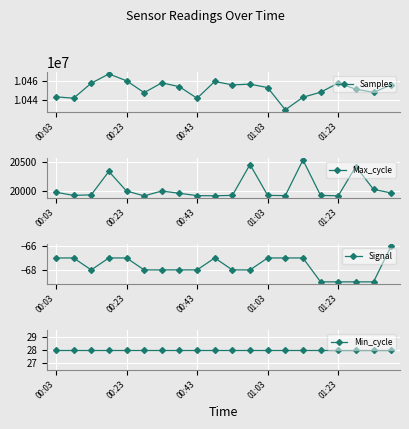

True or false: Min_cycle and Signal cross at least once.

False